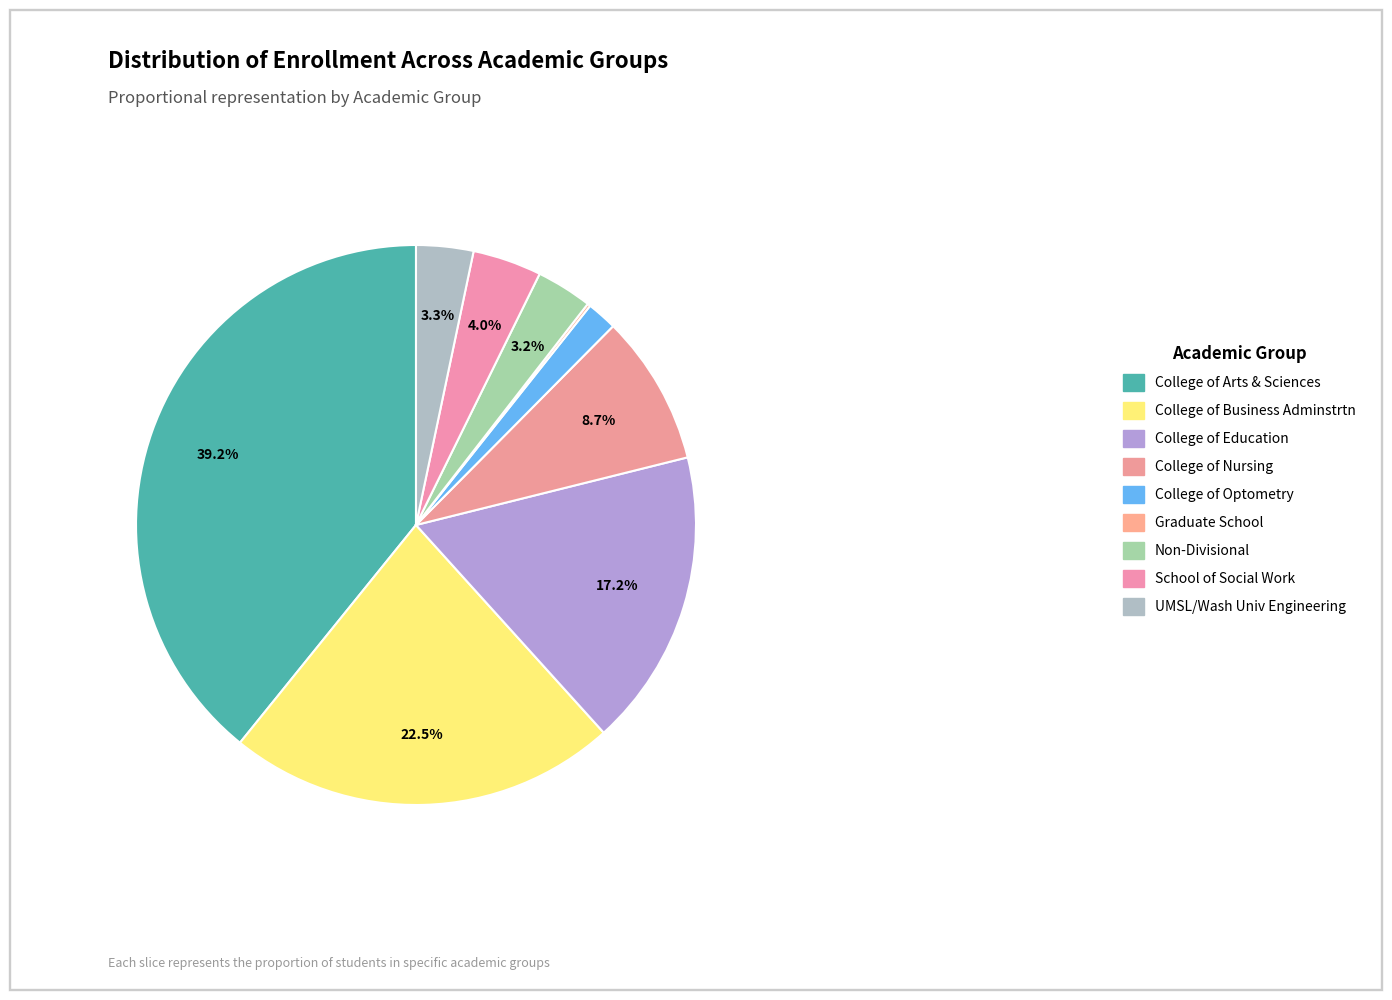

Which slice is the largest?

College of Arts & Sciences